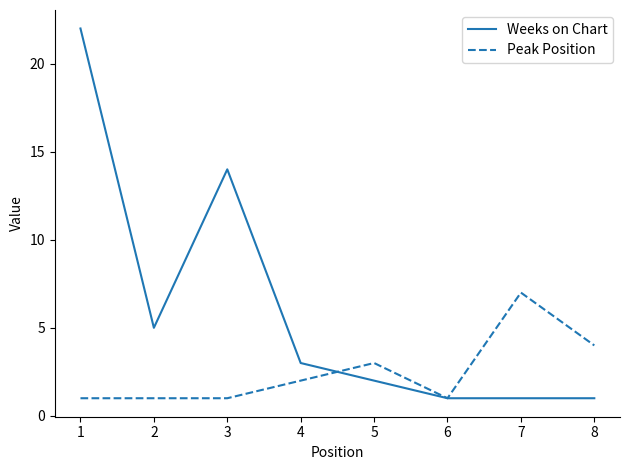

What is the spread (max minus min) of values at 1?

21